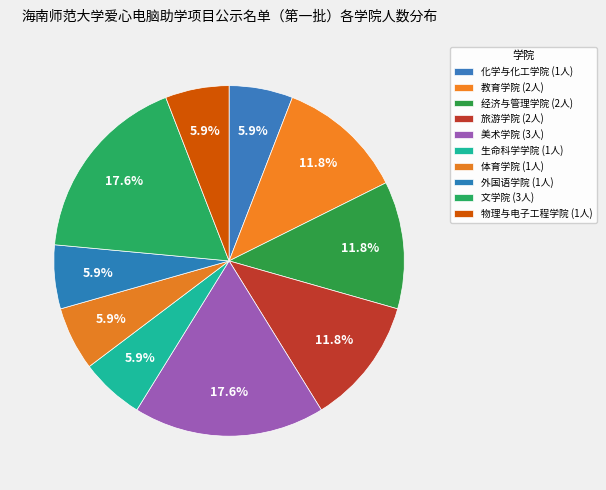

How many segments does this pie chart have?

10